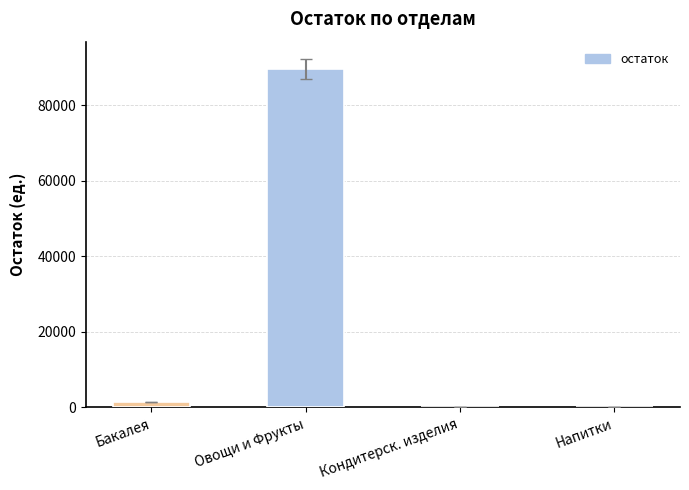

Does the chart contain stacked bars?

No